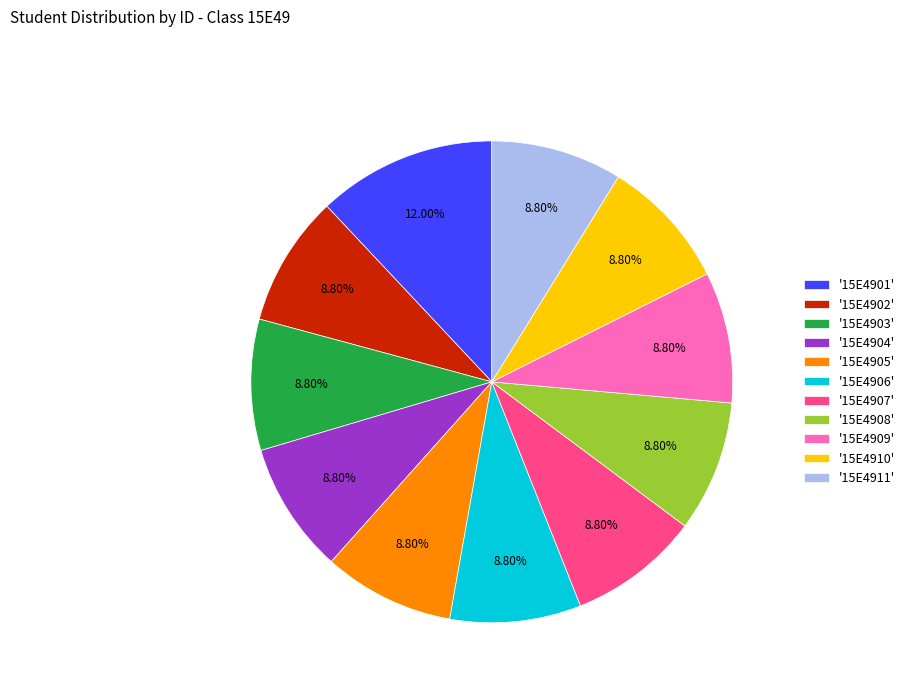

What is the ratio of the value at '15E4908' to the value at '15E4904'?

1.0